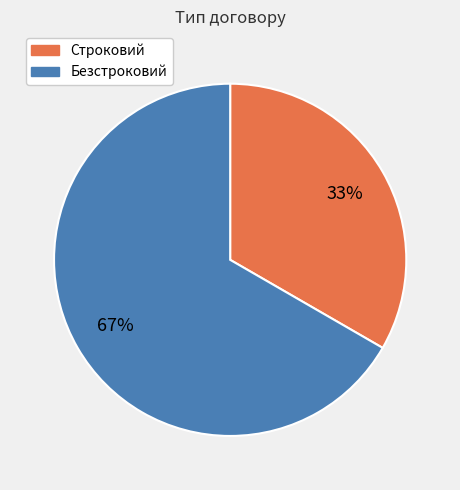

The Безстроковий slice represents 67% of the pie. True or false?

True